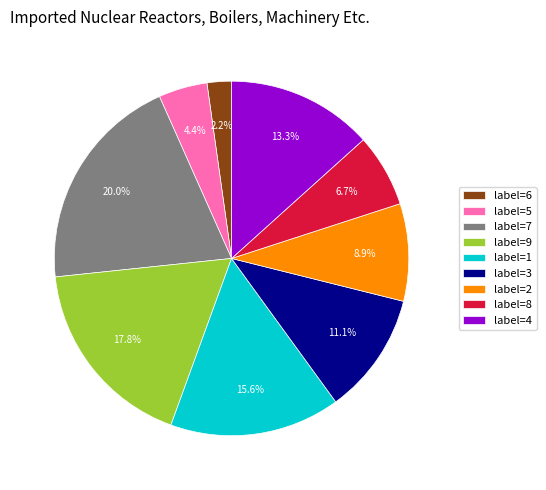

Which category has the smallest portion of the pie?

label=6